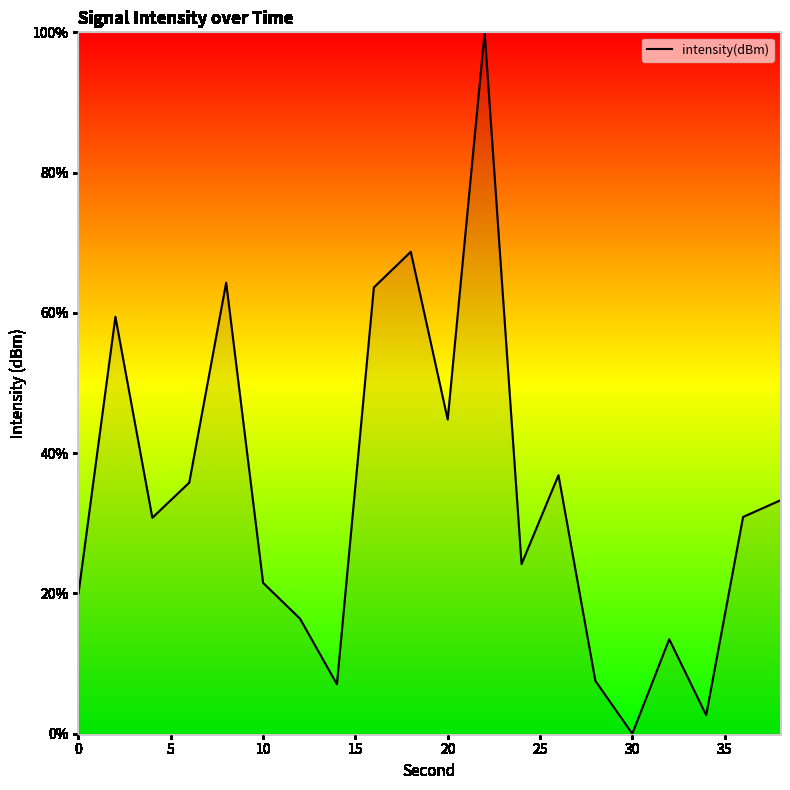

What is the difference between the maximum and minimum values?

100.0